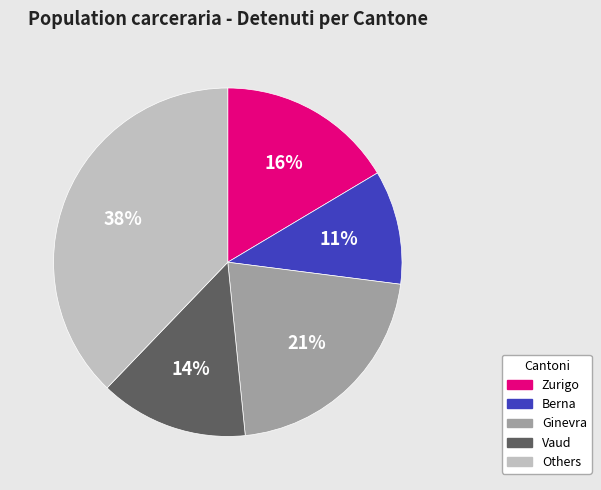

Is there any slice that represents more than half of the pie?

No